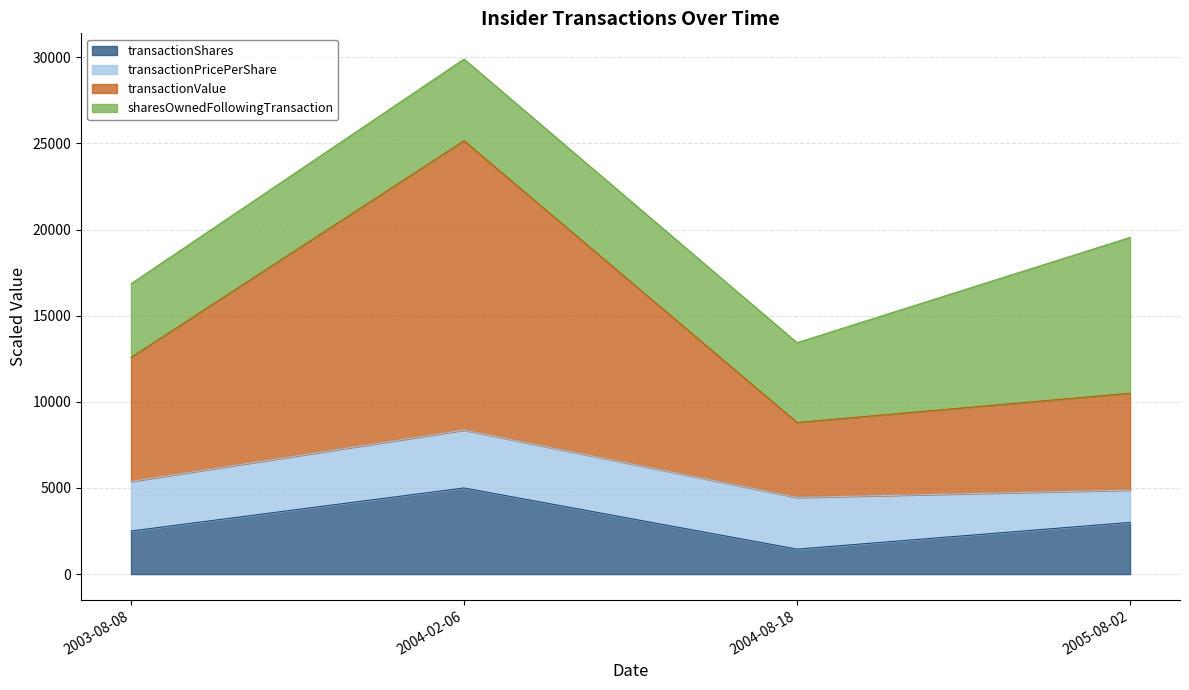

What is the total value across all series at 2005-08-02?

19544.5